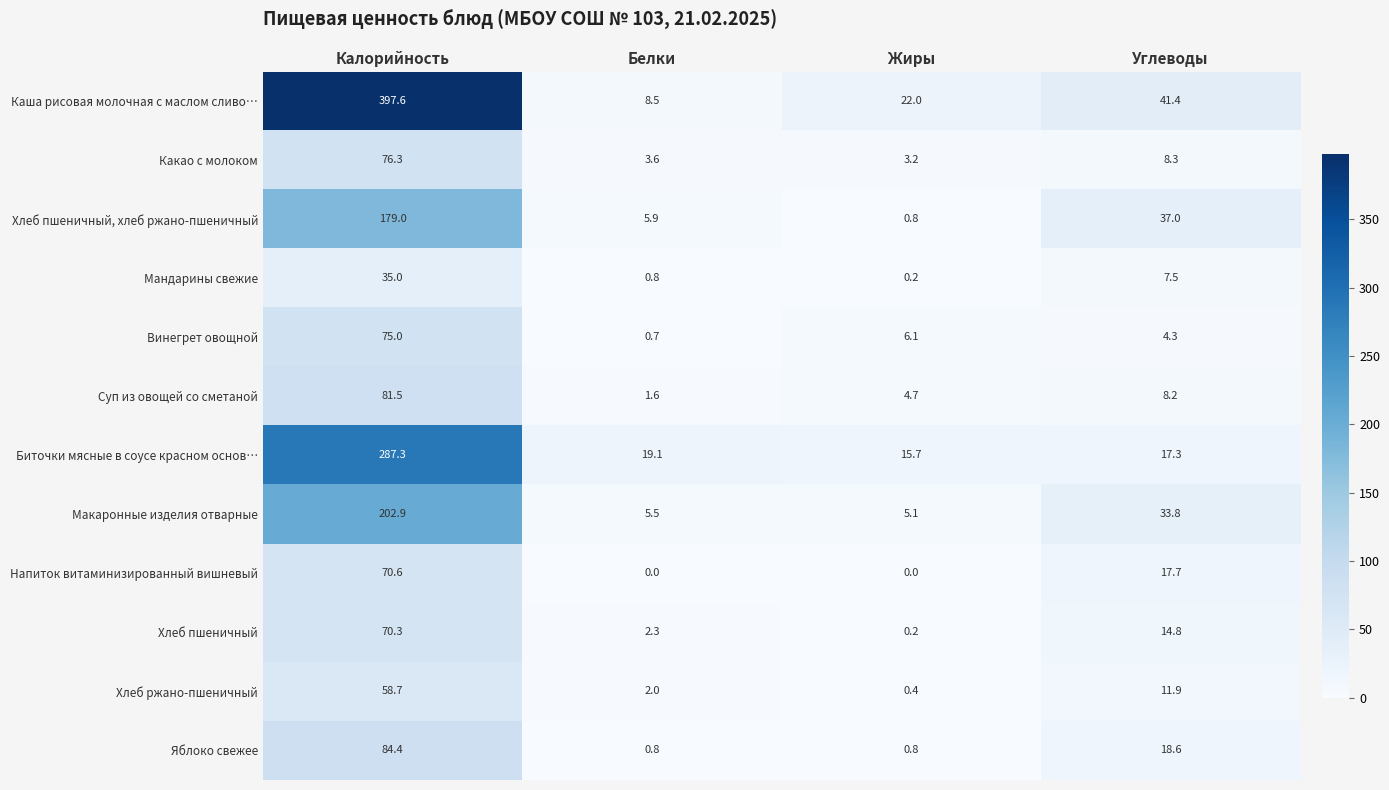

How many values in the Мандарины свежие series exceed 7?

2